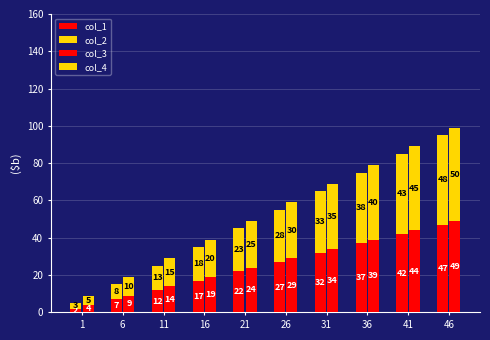

What is the average value of the col_4 series?

28